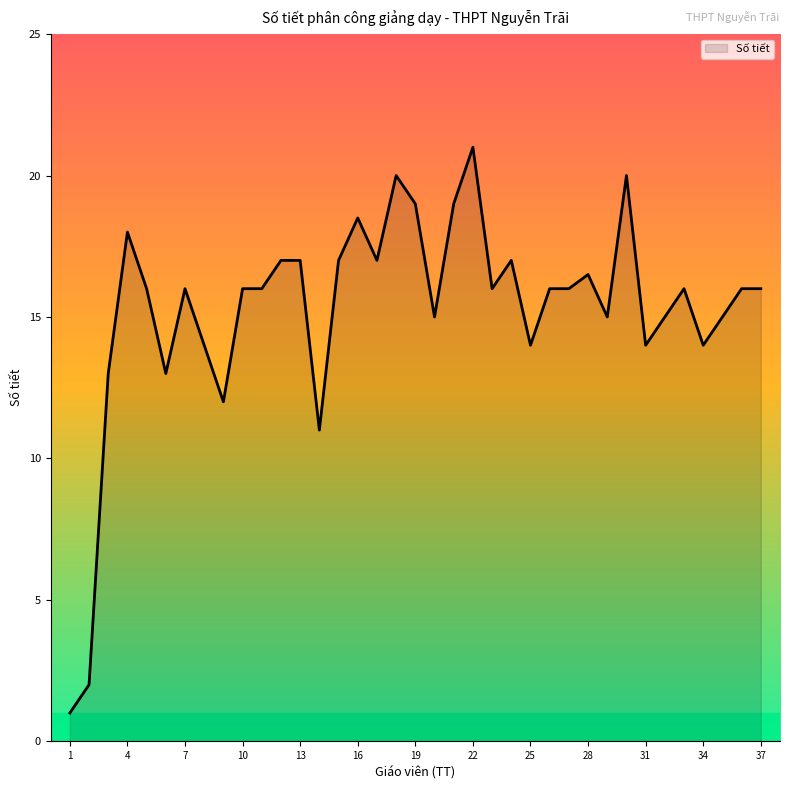

Reading left to right, list all the values displayed in this chart.

1.0	2.0	13.0	18.0	16.0	13.0	16.0	14.0	12.0	16.0	16.0	17.0	17.0	11.0	17.0	18.5	17.0	20.0	19.0	15.0	19.0	21.0	16.0	17.0	14.0	16.0	16.0	16.5	15.0	20.0	14.0	15.0	16.0	14.0	15.0	16.0	16.0